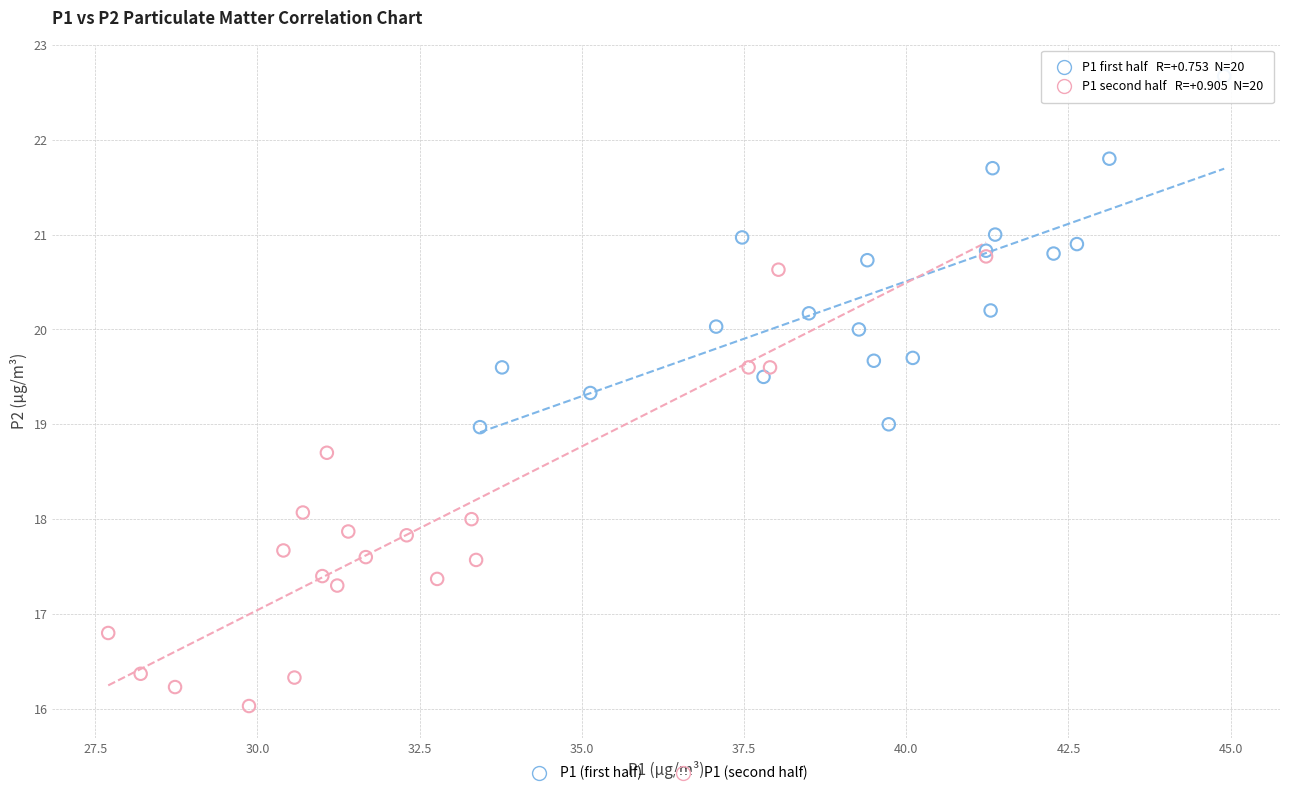

Which series contains the highest Y value?

P1 (first half)